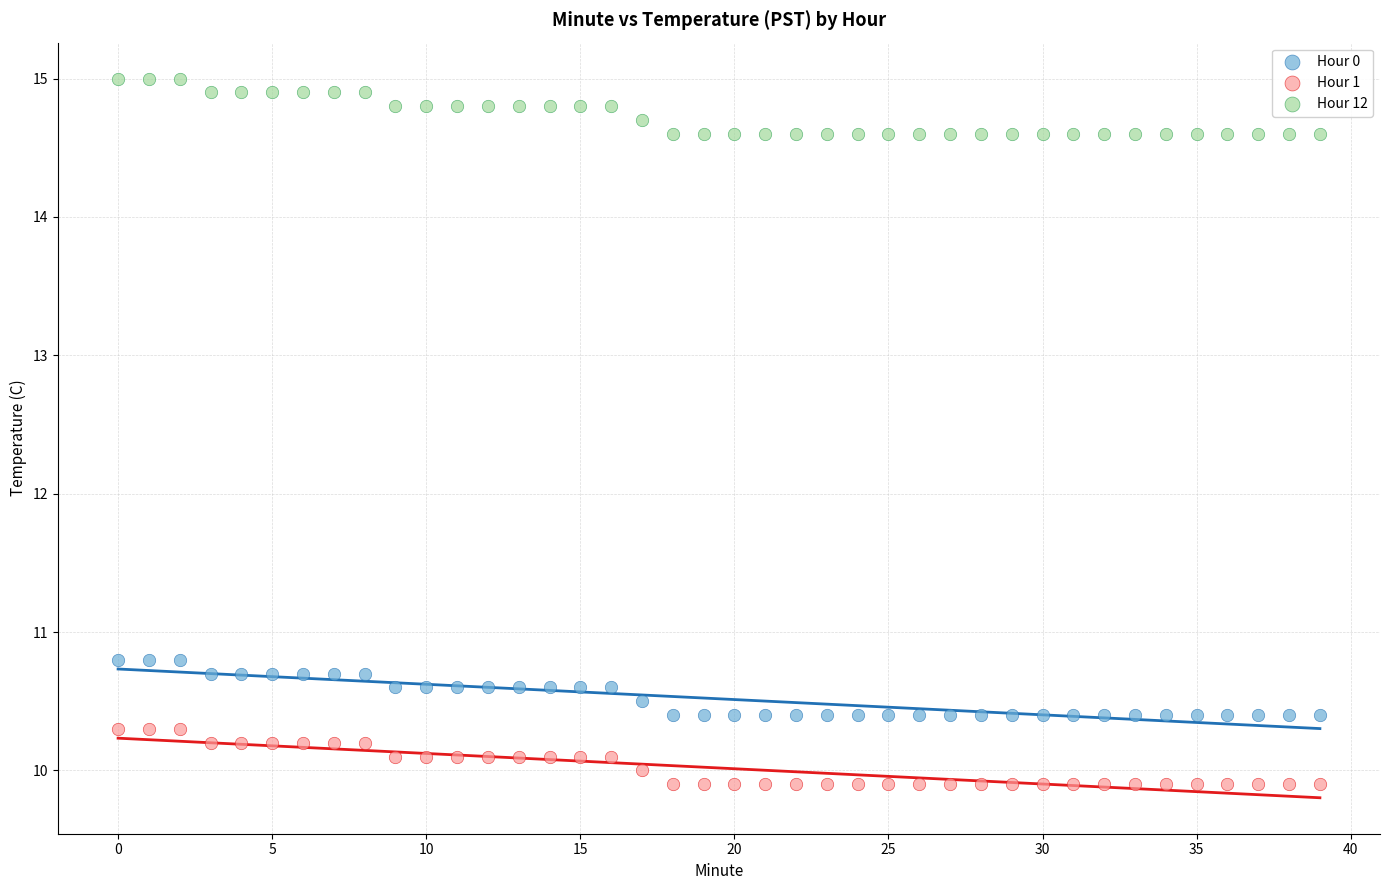

Which series contains the highest Y value?

Hour 12